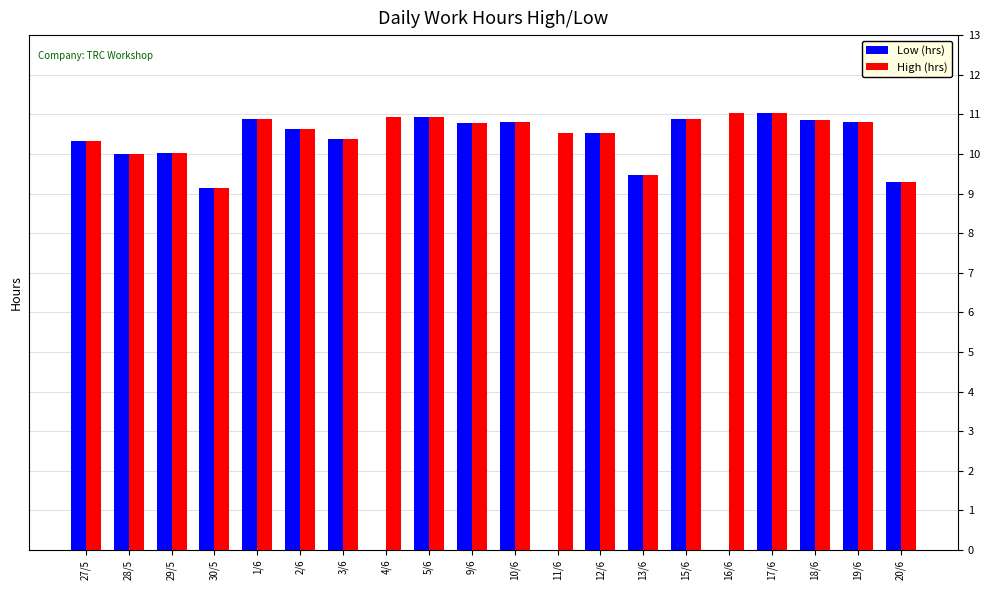

What is the sum of the Low (hrs) values at 30/5 and 5/6?

20.1